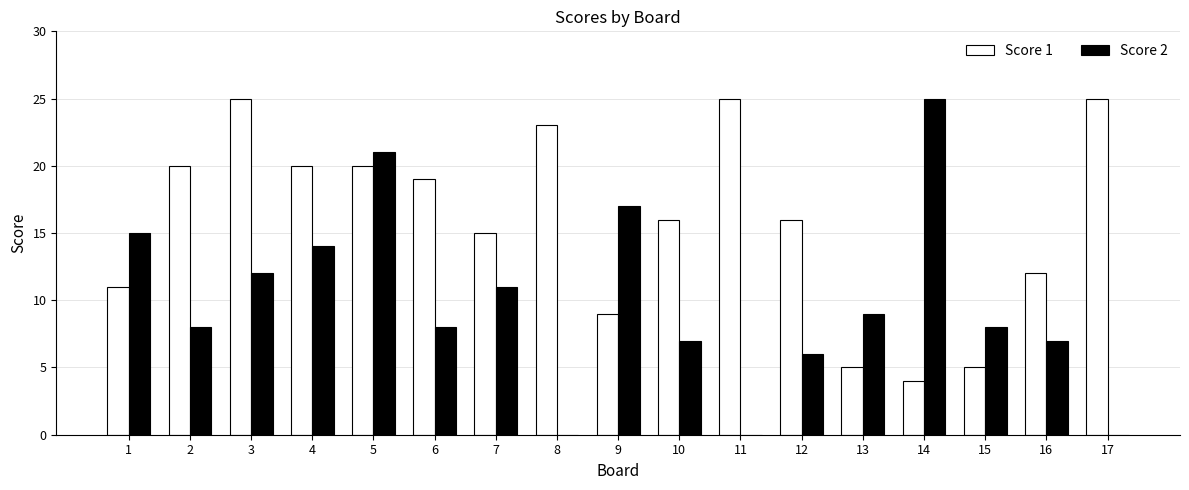

Is the value of Score 1 at 3 greater than the value of Score 2 at 1?

Yes